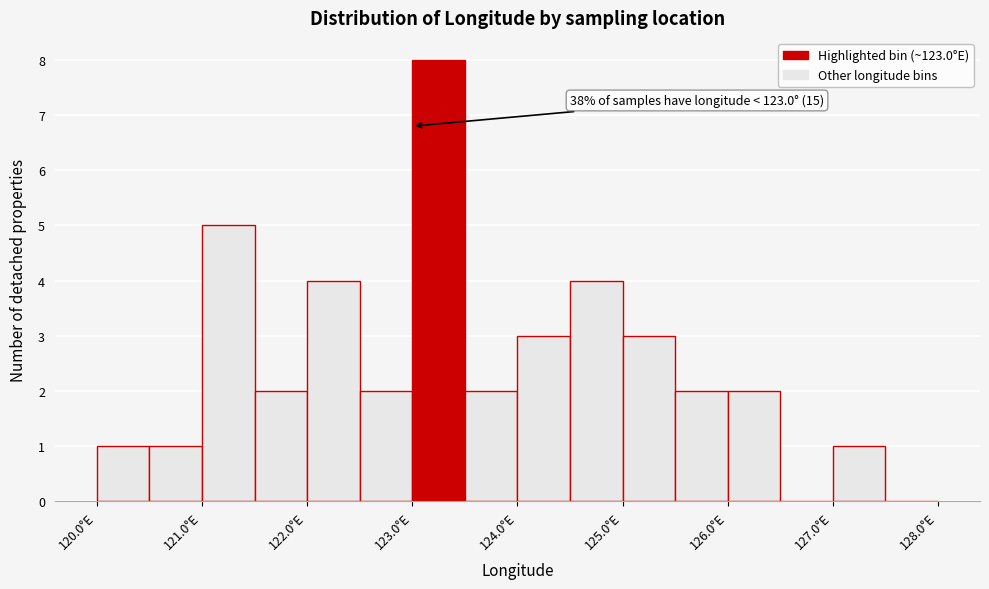

Over which range of the x-axis is the bar tallest?

123.0 to 123.5